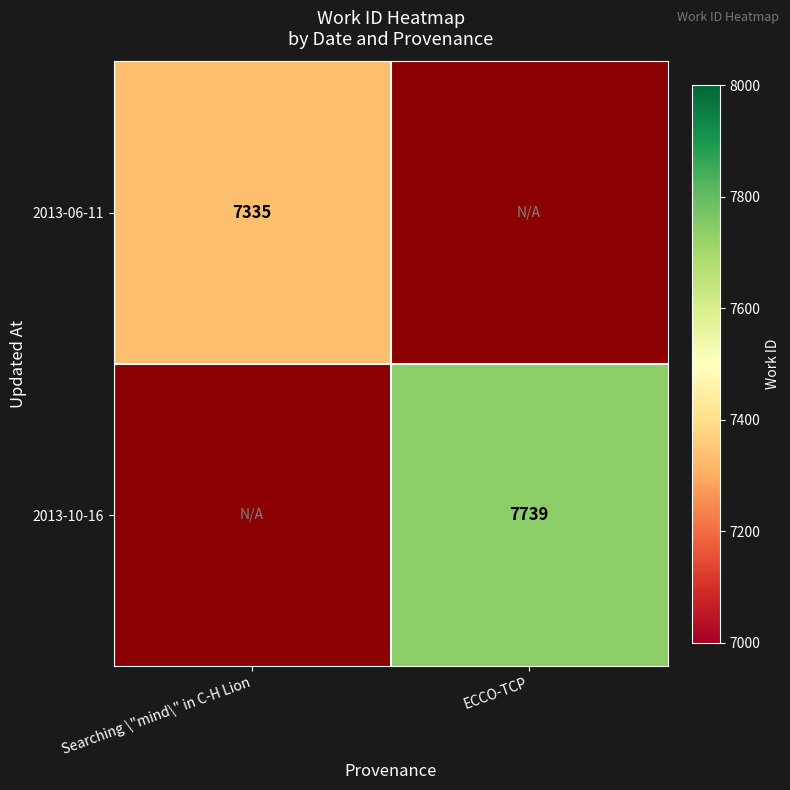

The 2013-10-16 series shows 4450.1 at ECCO-TCP. True or false?

False